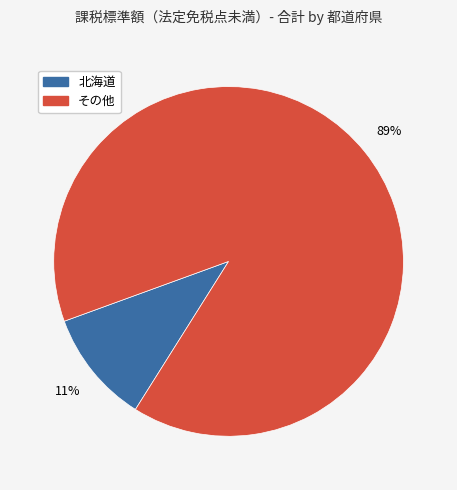

To the nearest percent, what is the average slice percentage?

50%